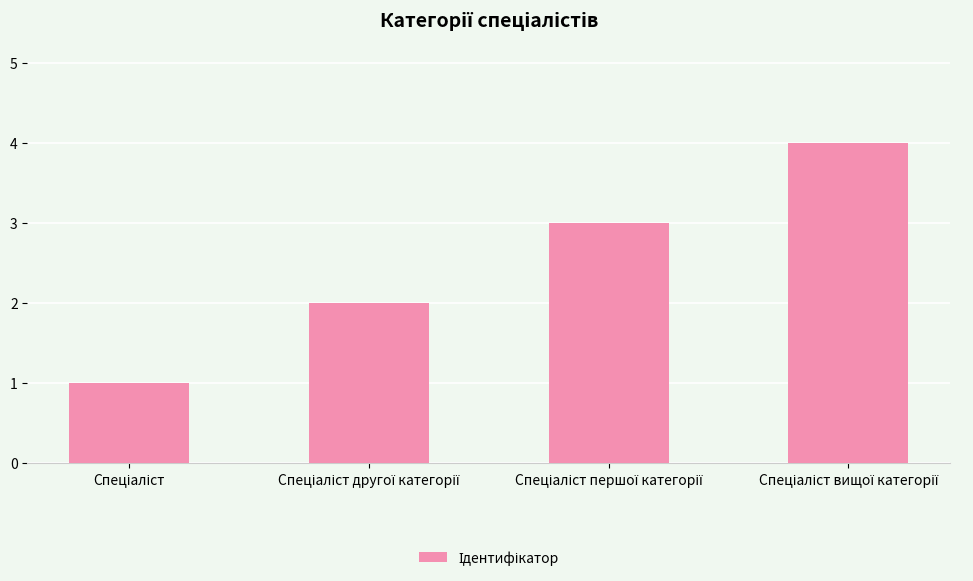

How many categories are shown in the chart?

4